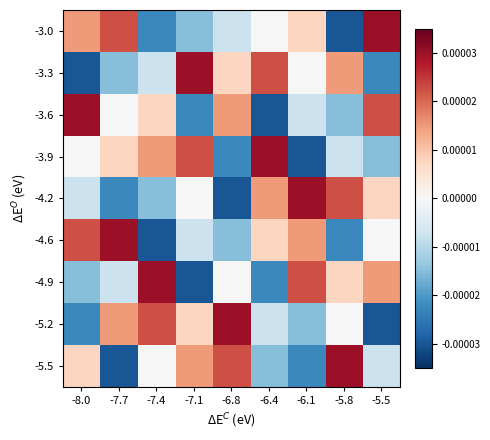

How many categories are shown in the chart?

9